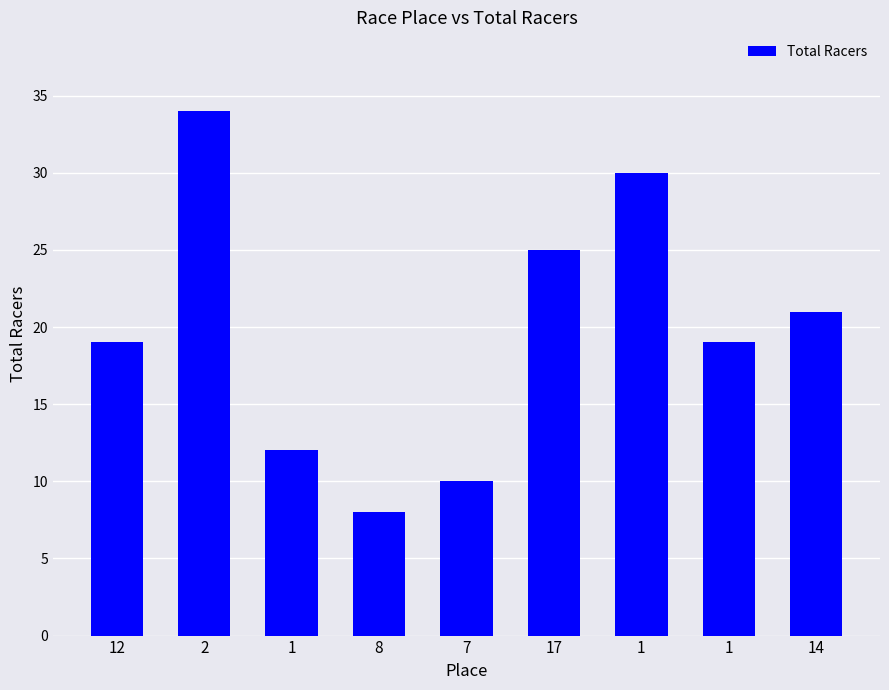

True or false: the data shows 8 at 8.

True